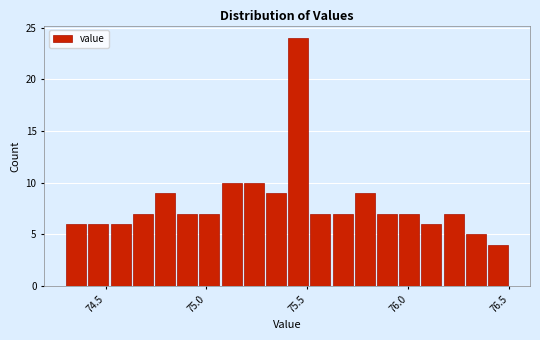

Read against the x-axis, roughly where is the centre of the tallest bar?

75.45